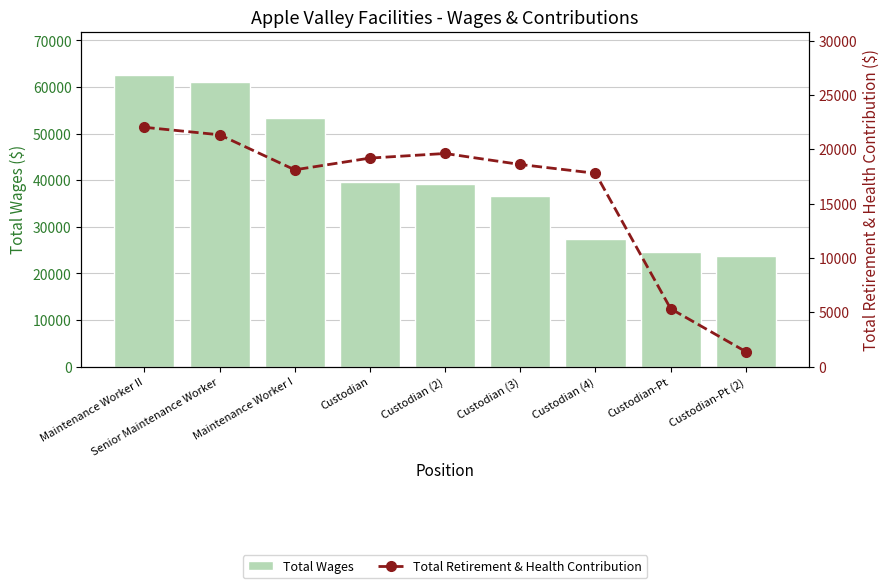

How many values in the Total Wages series exceed 39086?

4